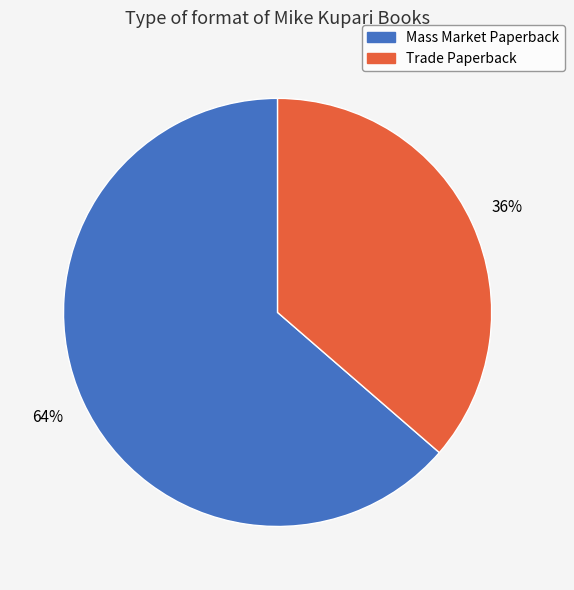

Which has a higher value, Mass Market Paperback or Trade Paperback?

Mass Market Paperback